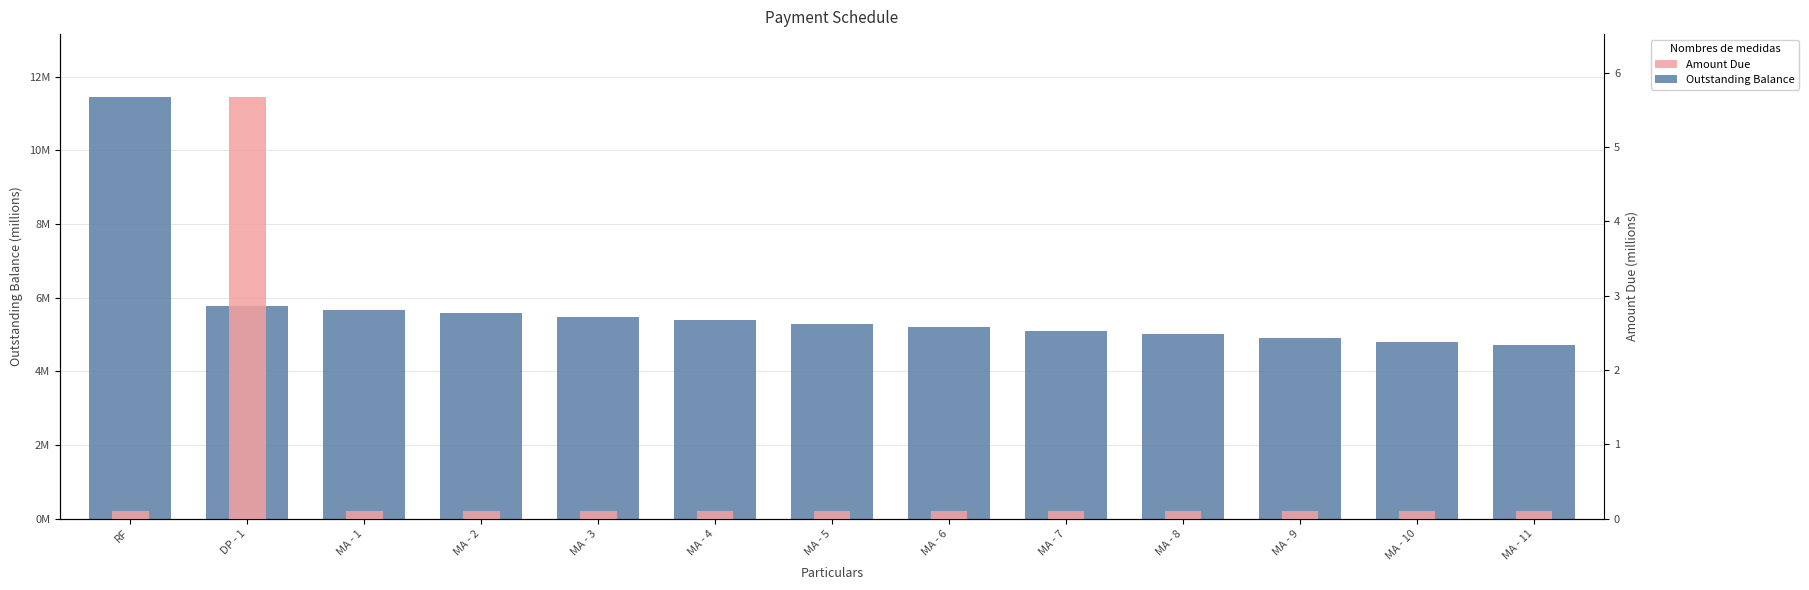

Rank the categories by Outstanding Balance value from lowest to highest.

MA - 11, MA - 10, MA - 9, MA - 8, MA - 7, MA - 6, MA - 5, MA - 4, MA - 3, MA - 2, MA - 1, DP - 1, RF